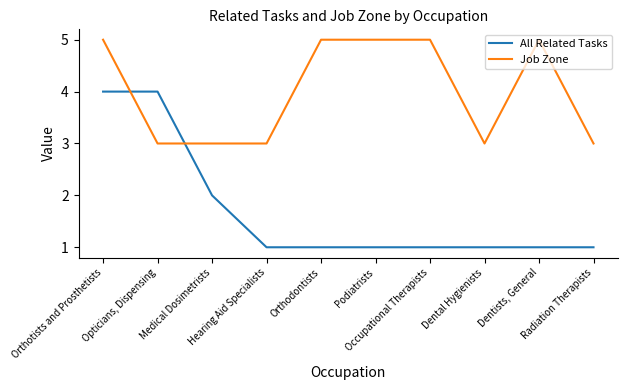

At Dental Hygienists, list the series in order from largest to smallest.

Job Zone, All Related Tasks